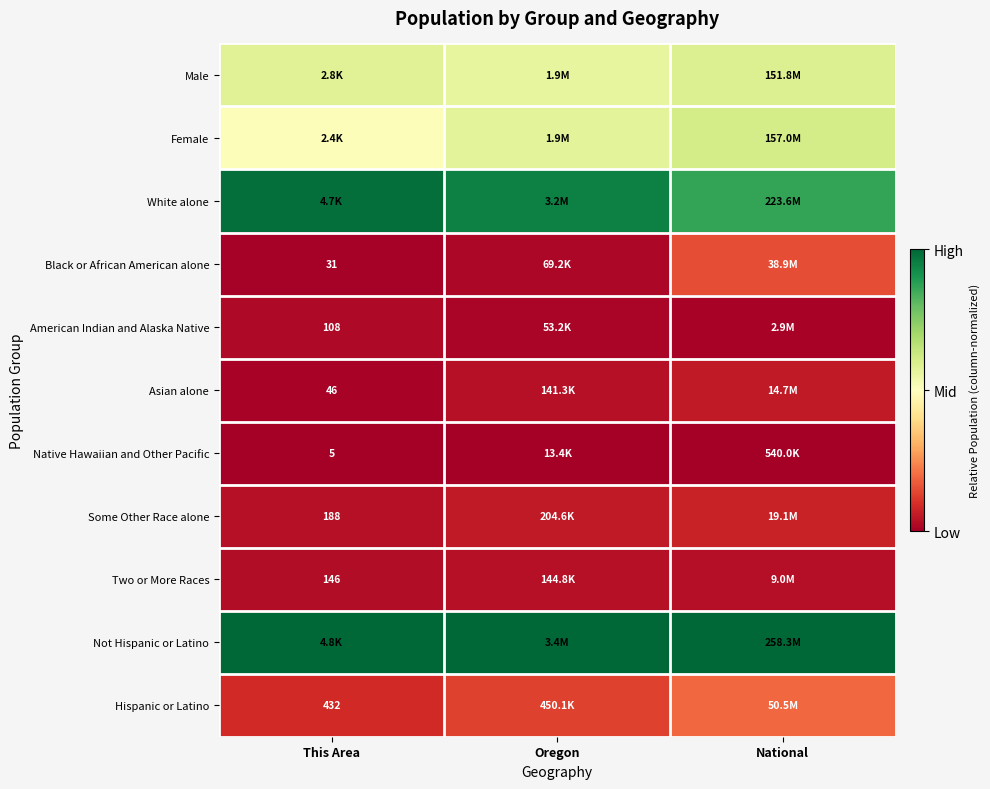

At which category is the sum across all series the highest?

National